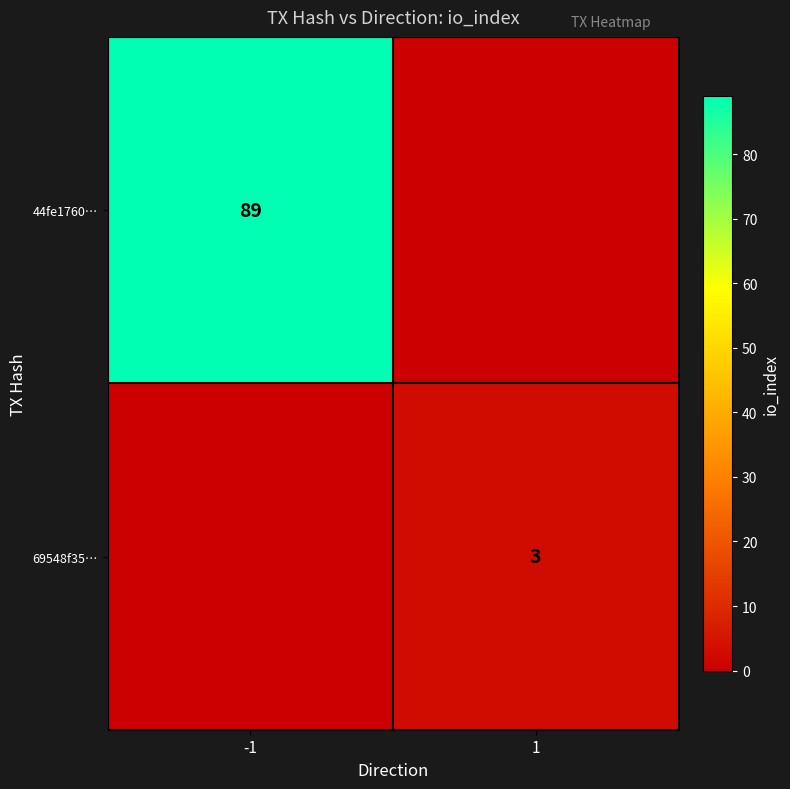

Which has a higher value, 1 or -1?

-1